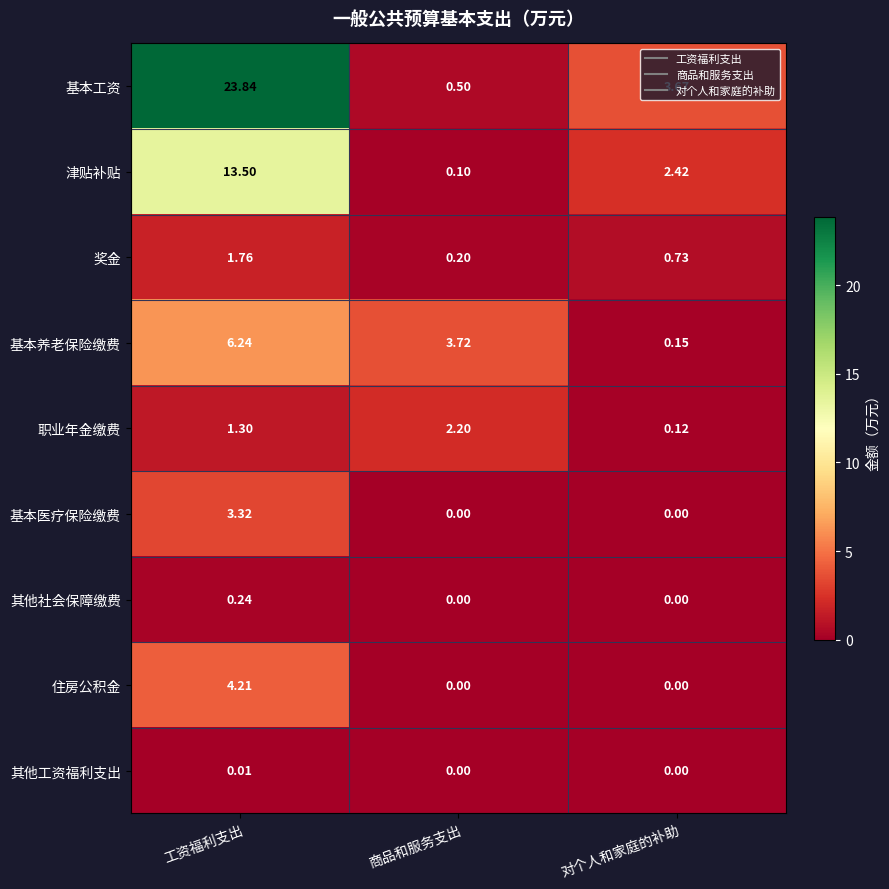

Rank the series by their maximum value, from lowest to highest.

其他工资福利支出, 其他社会保障缴费, 奖金, 职业年金缴费, 基本医疗保险缴费, 住房公积金, 基本养老保险缴费, 津贴补贴, 基本工资